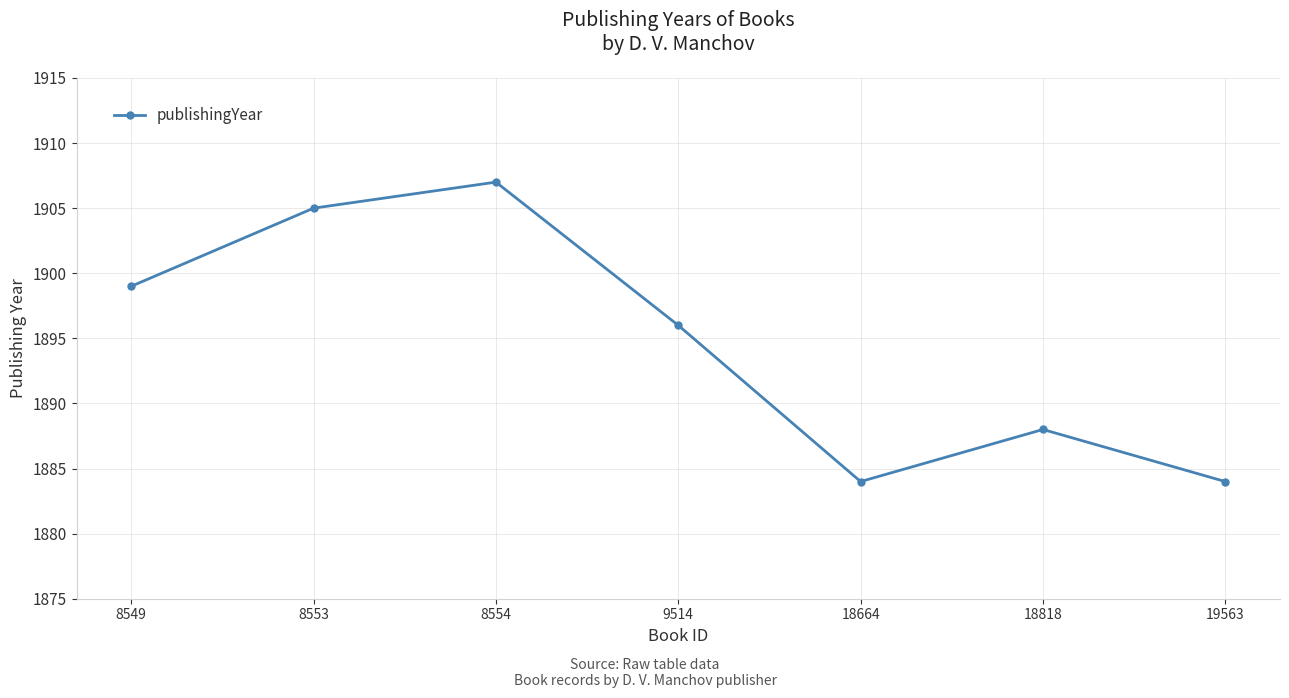

What is the smallest value displayed?

1884